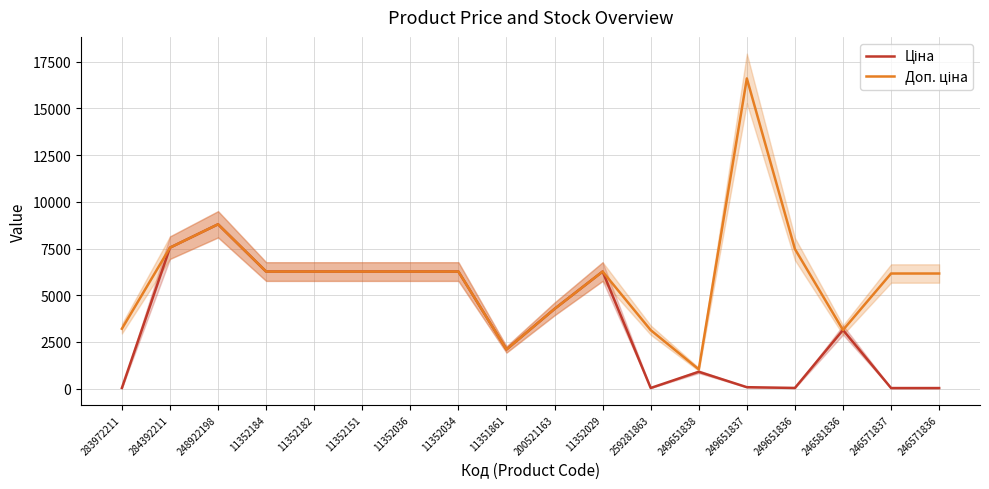

The Ціна series shows 51.3 at 249651836. True or false?

False